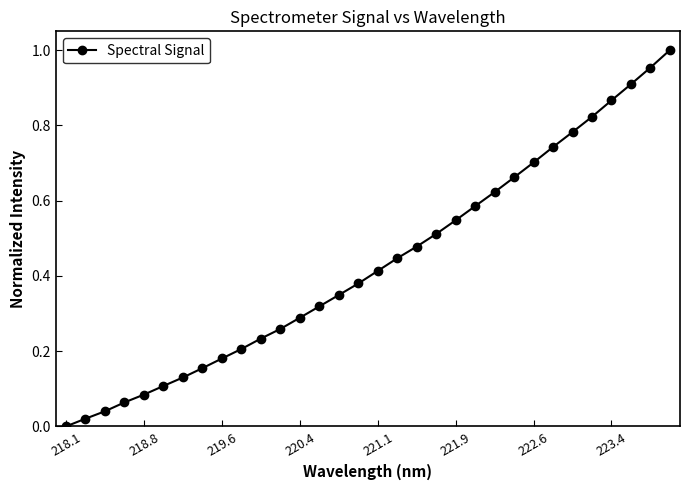

What is the value of the 24th point from the left?

0.7